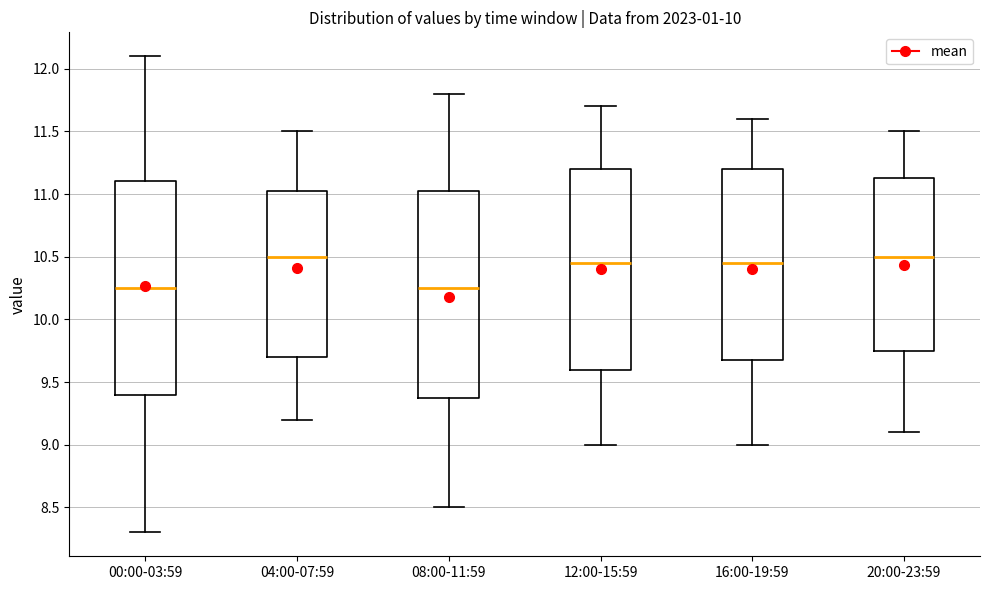

Reading left to right, read every box against the y-axis: the position of its median line, the range the box covers, and the ends of its whiskers. The values are not printed on the chart, so give them approximately, as read against the axis.

00:00-03:59: median 10.25, box 9.40 to 11.10, whiskers 8.30 to 12.10
04:00-07:59: median 10.50, box 9.70 to 11.05, whiskers 9.20 to 11.50
08:00-11:59: median 10.25, box 9.40 to 11.05, whiskers 8.50 to 11.80
12:00-15:59: median 10.45, box 9.60 to 11.20, whiskers 9.00 to 11.70
16:00-19:59: median 10.45, box 9.70 to 11.20, whiskers 9.00 to 11.60
20:00-23:59: median 10.50, box 9.75 to 11.15, whiskers 9.10 to 11.50